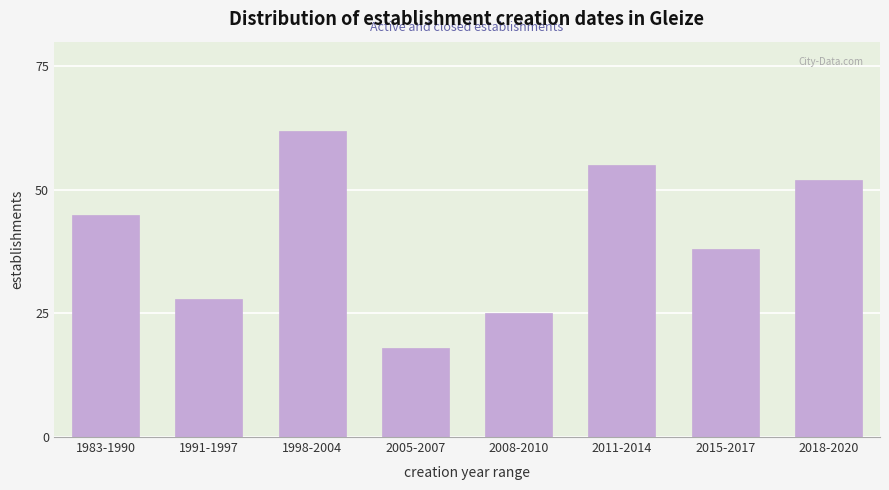

Reading left to right, extract all data points from this chart.

1983-1990=45	1991-1997=28	1998-2004=62	2005-2007=18	2008-2010=25	2011-2014=55	2015-2017=38	2018-2020=52